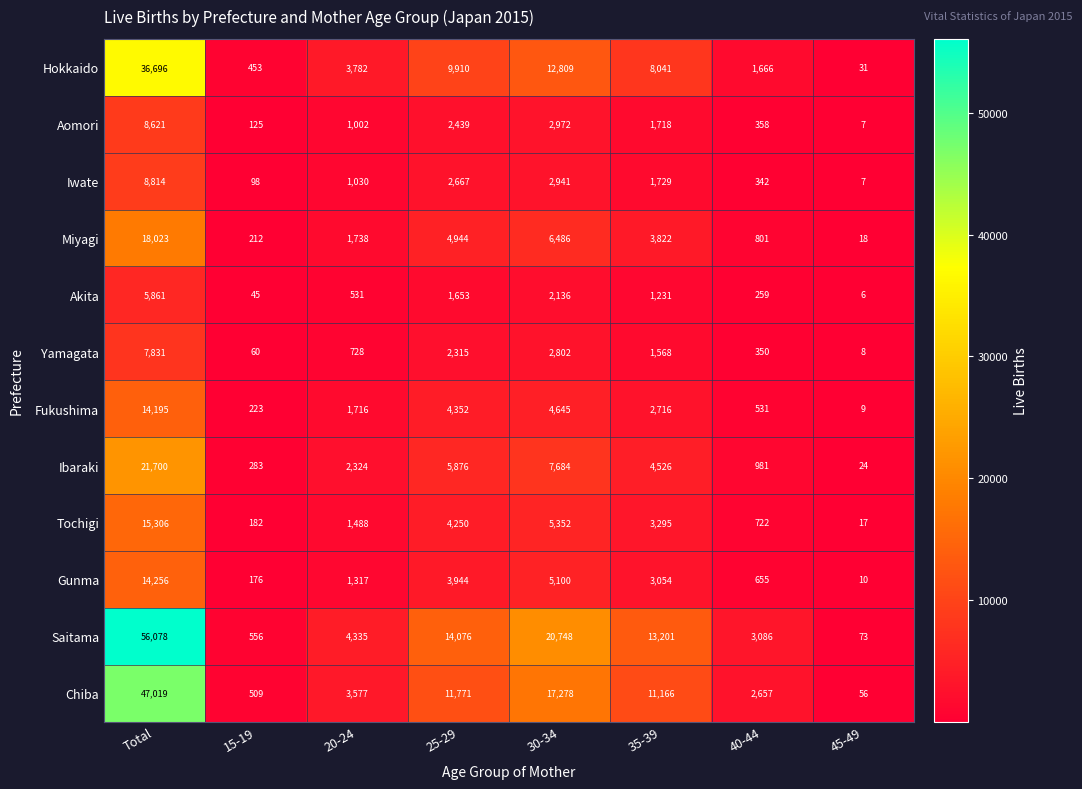

Which category has the lowest value in the Fukushima series?

45-49